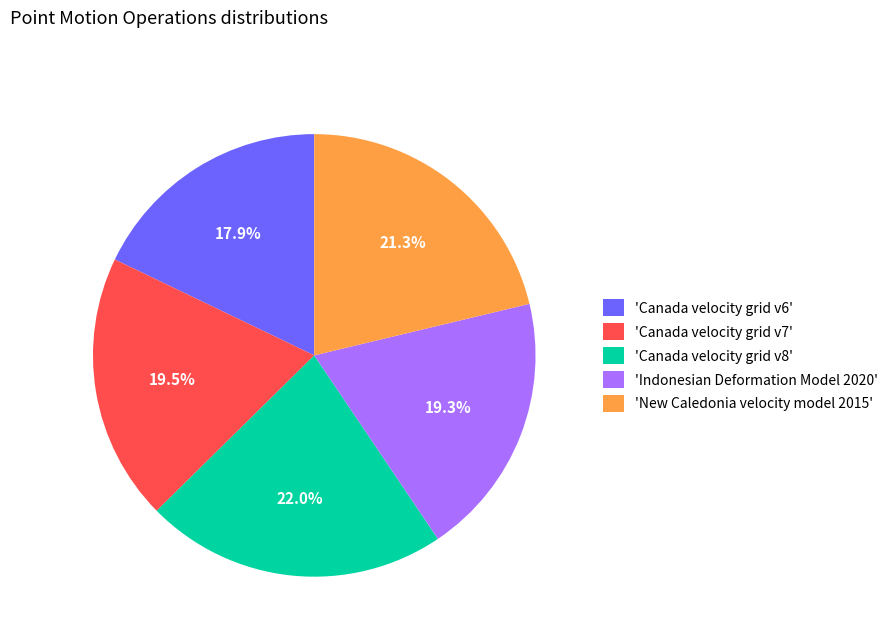

Between 'Canada velocity grid v6' and 'Canada velocity grid v7', which is larger?

'Canada velocity grid v7'